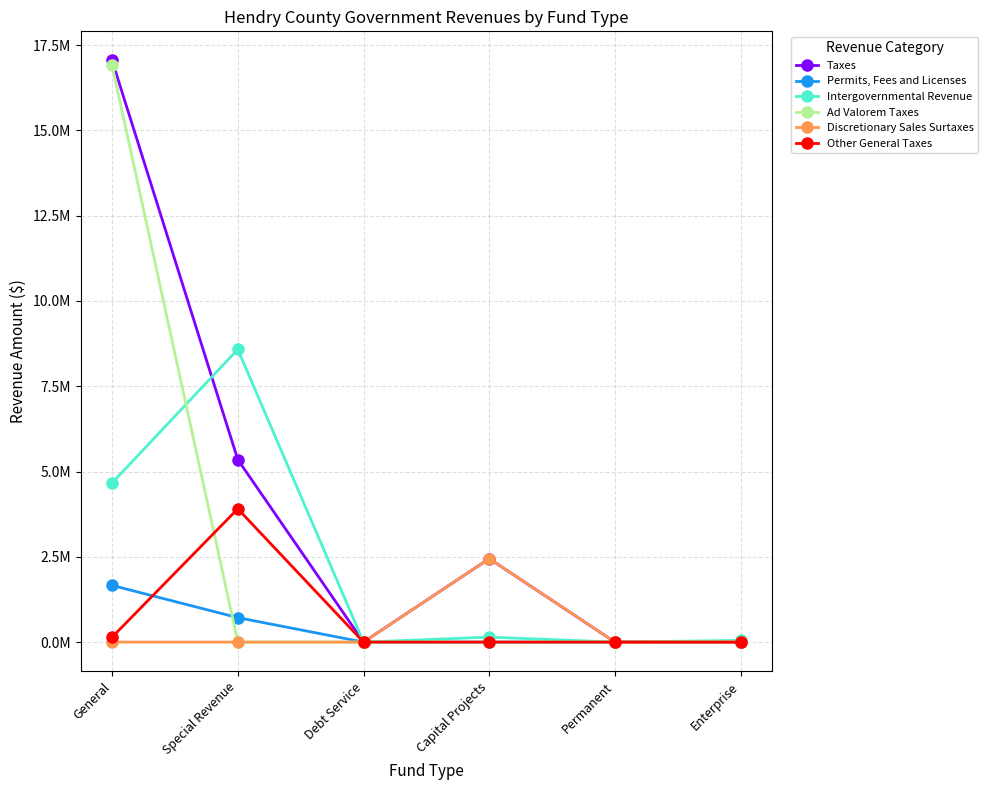

Is it true that Permits, Fees and Licenses equals -897326 at Capital Projects?

False